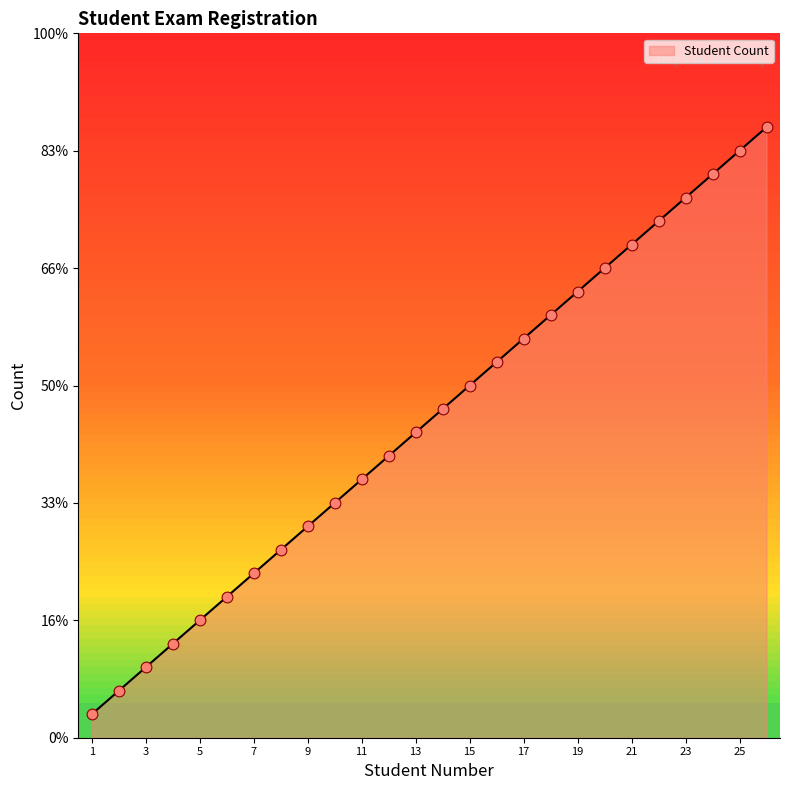

What is the change in value from 12 to 13?

+1.0